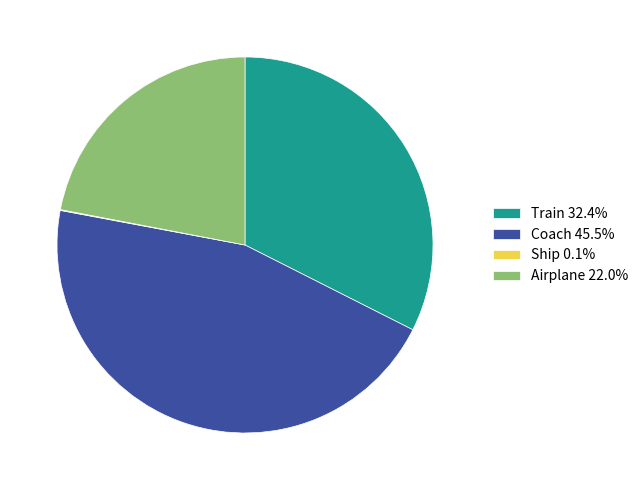

Approximately how many times larger is the value at Coach 45.5% compared to Train 32.4%?

1.4